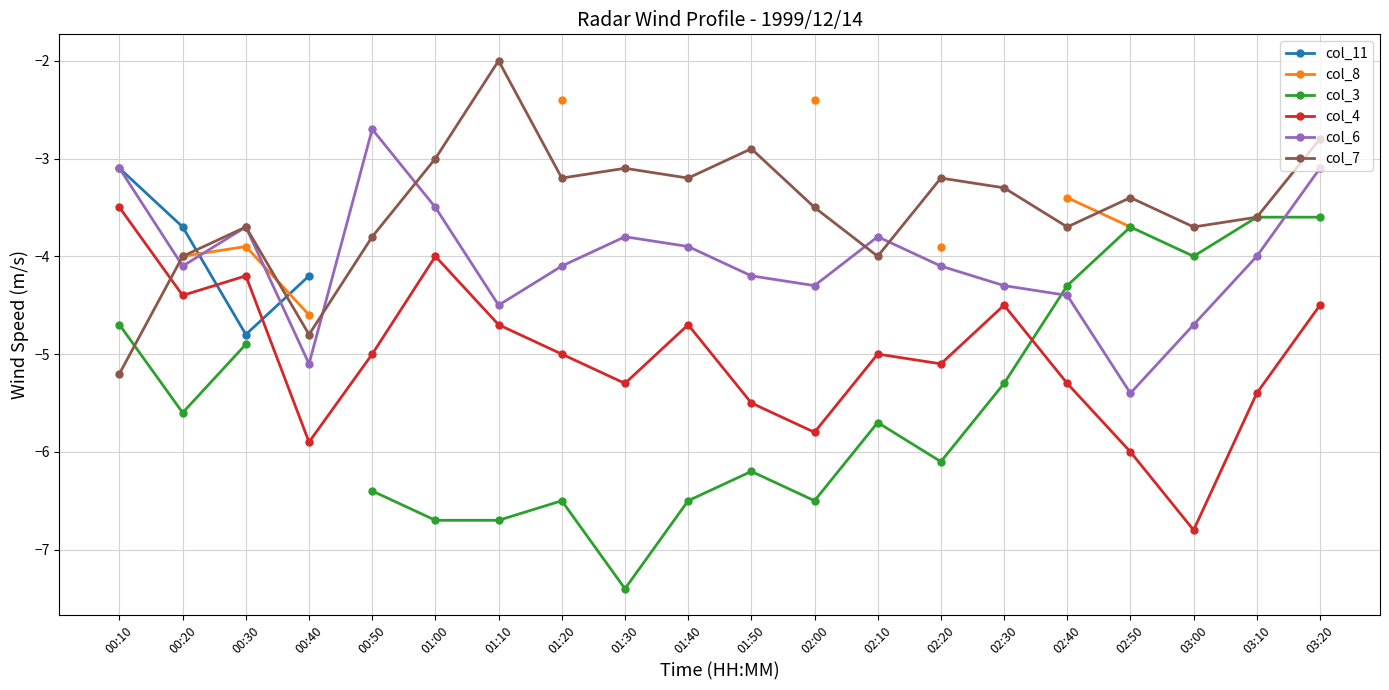

True or false: col_4 and col_8 intersect in this chart.

False